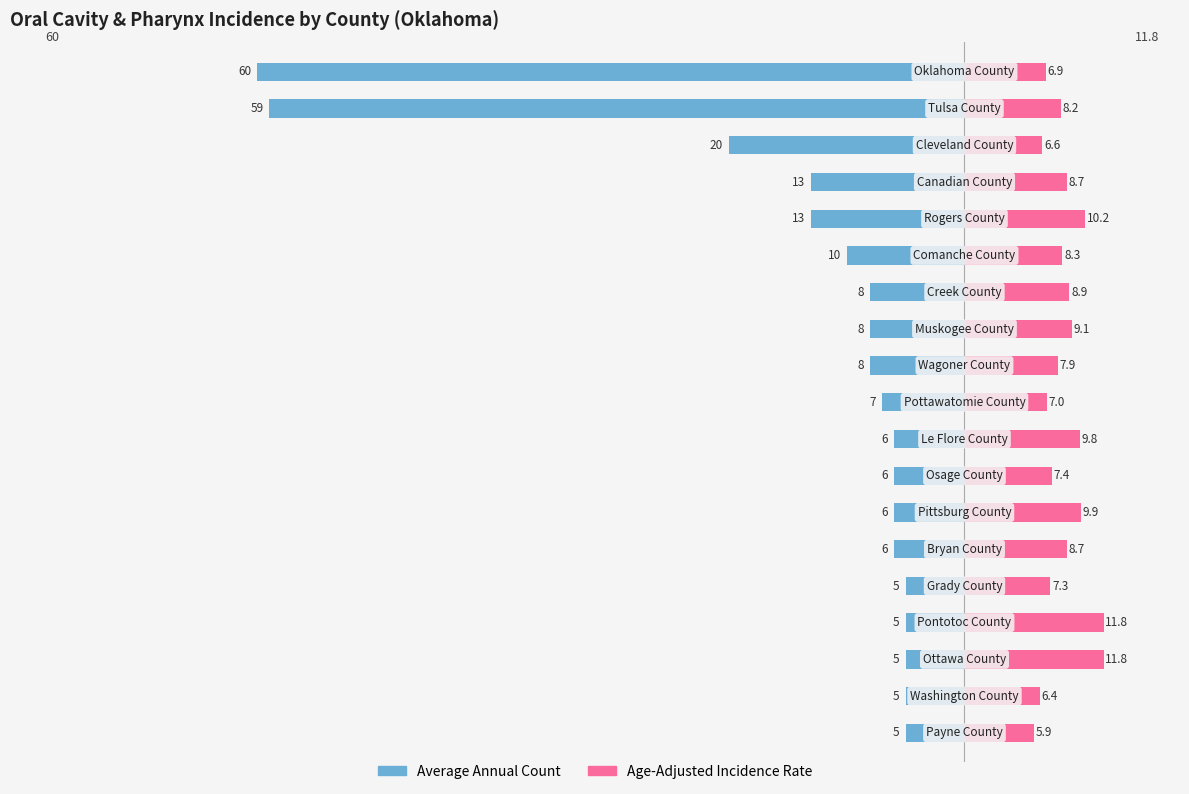

Reading right to left, extract all data points from this chart.

Average Annual Count: -5.0	-5.0	-5.0	-5.0	-5.0	-6.0	-6.0	-6.0	-6.0	-7.0	-8.0	-8.0	-8.0	-10.0	-13.0	-13.0	-20.0	-59.0	-60.0
Age-Adjusted Incidence Rate: 5.9	6.4	11.8	11.8	7.3	8.7	9.9	7.4	9.8	7.0	7.9	9.1	8.9	8.3	10.2	8.7	6.6	8.2	6.9